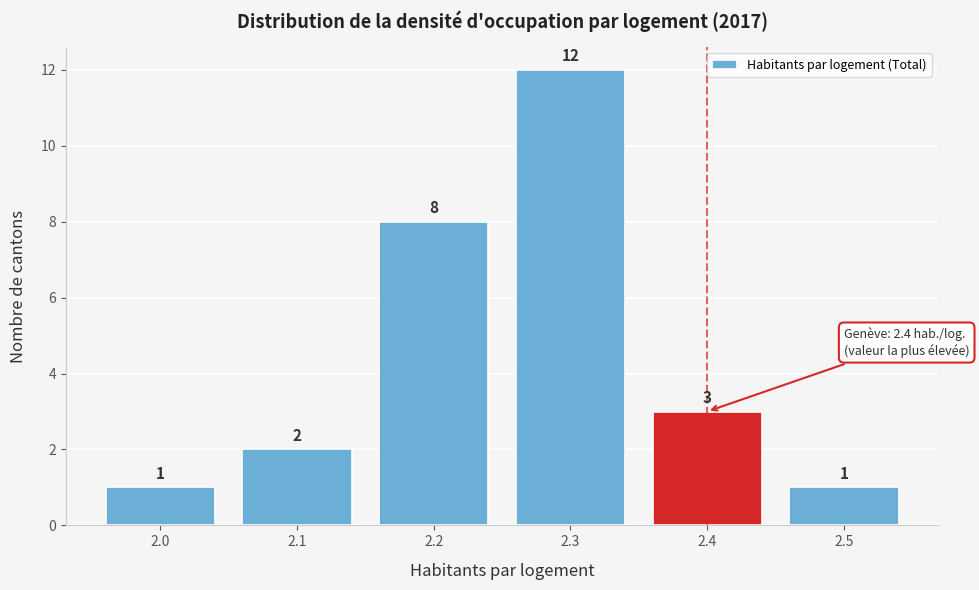

Reading left to right, transcribe all the data shown in this chart.

1	2	8	12	3	1